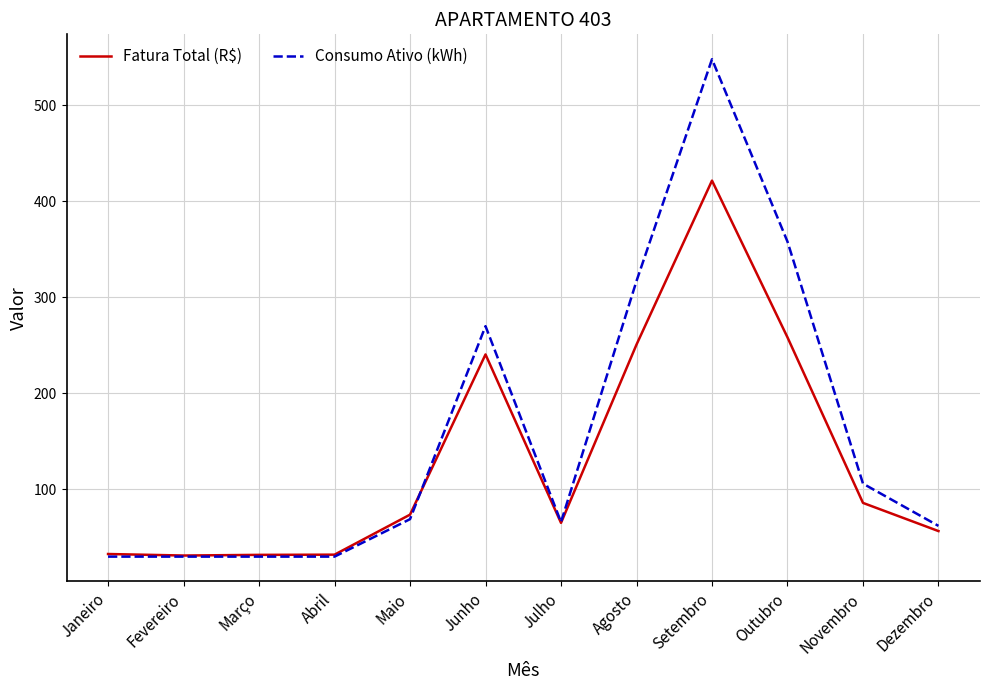

Between Maio and Agosto, which series saw the biggest shift?

Consumo Ativo (kWh)